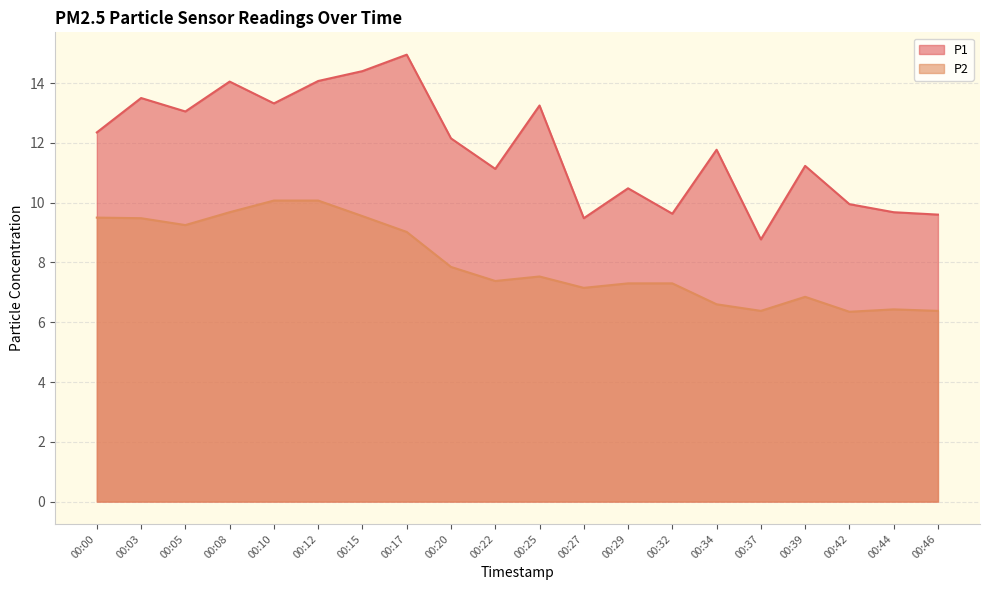

True or false: P2 has more than 1 points higher than both neighbors.

True